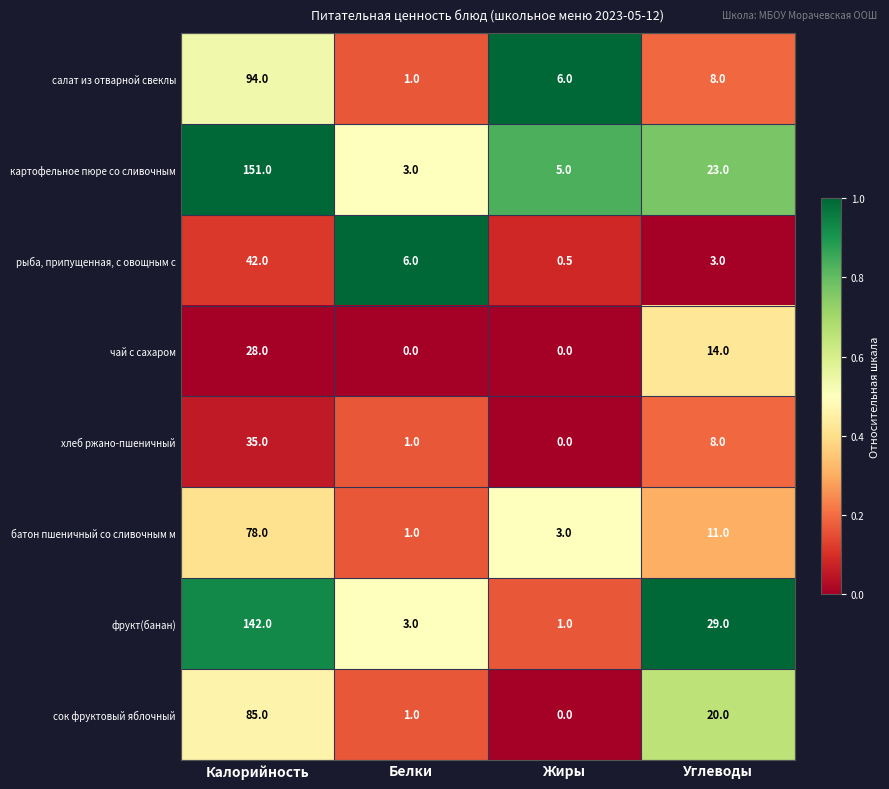

What is the lowest value of the салат из отварной свеклы series?

1.0